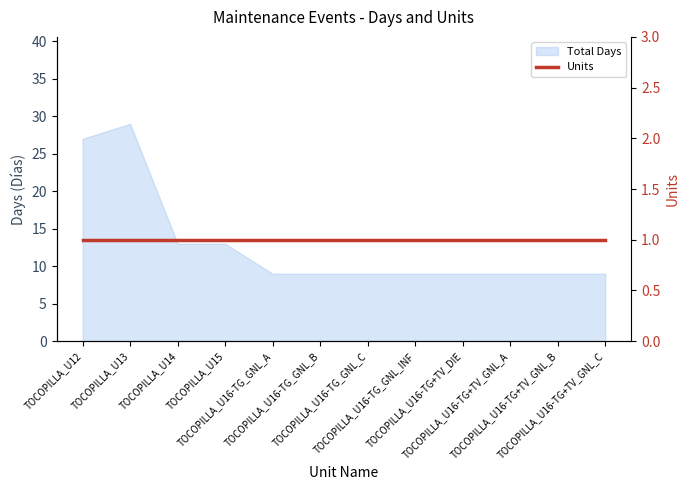

At which category does the chart reach its minimum across all series?

TOCOPILLA_U16-TG_GNL_A